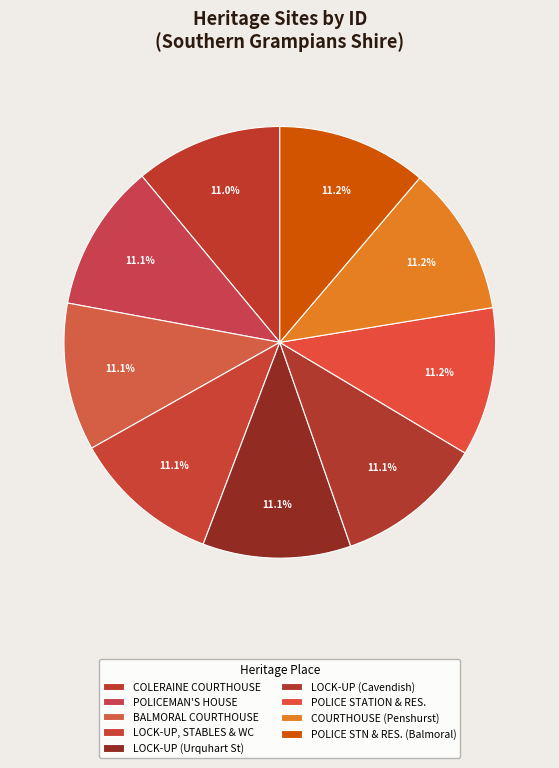

How many segments does this pie chart have?

9